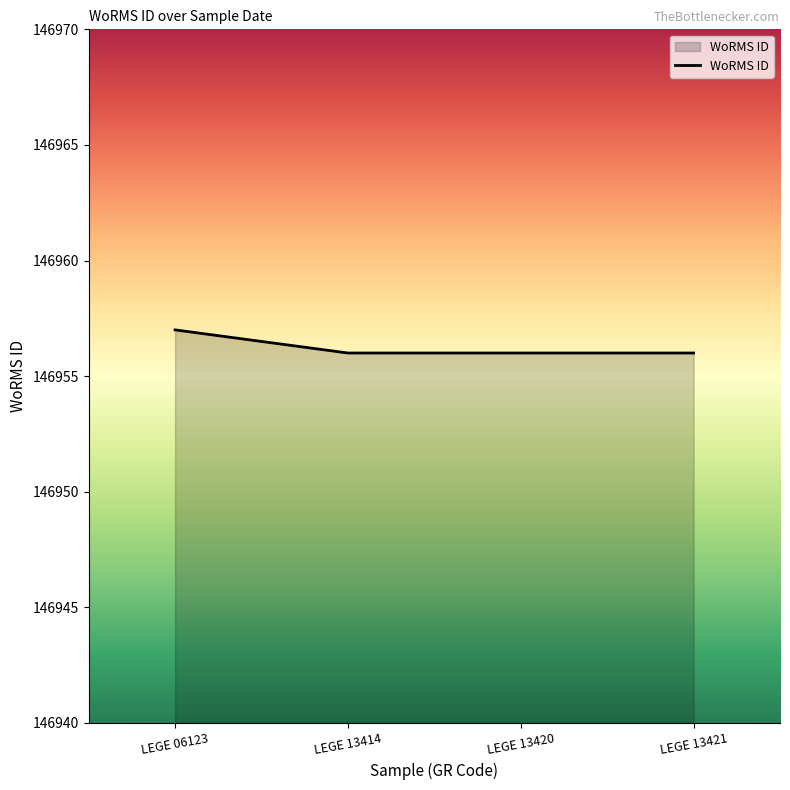

Which category has the highest value across all series?

LEGE 06123